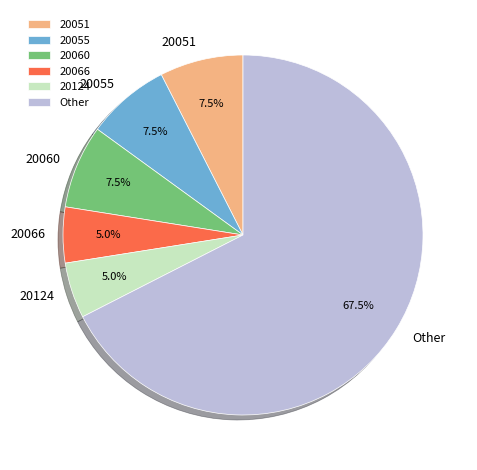

Do 20124 and Other together represent more than half of the pie?

Yes